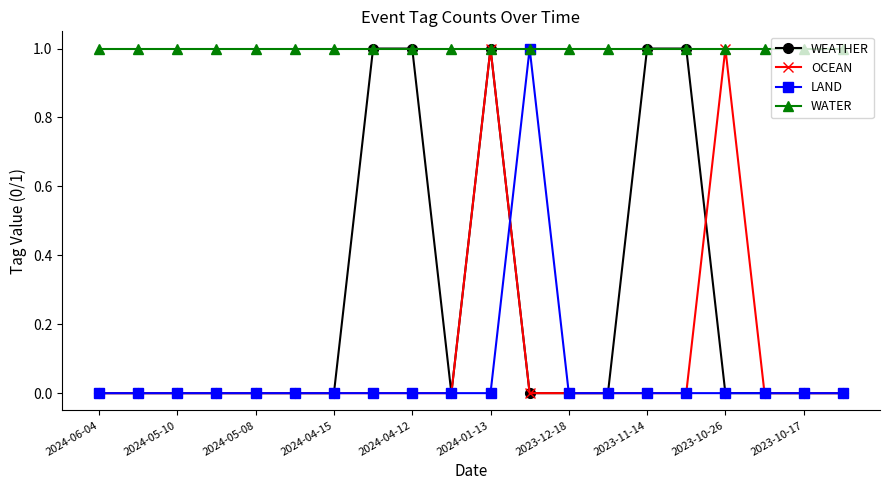

Count the number of data series in this chart.

4